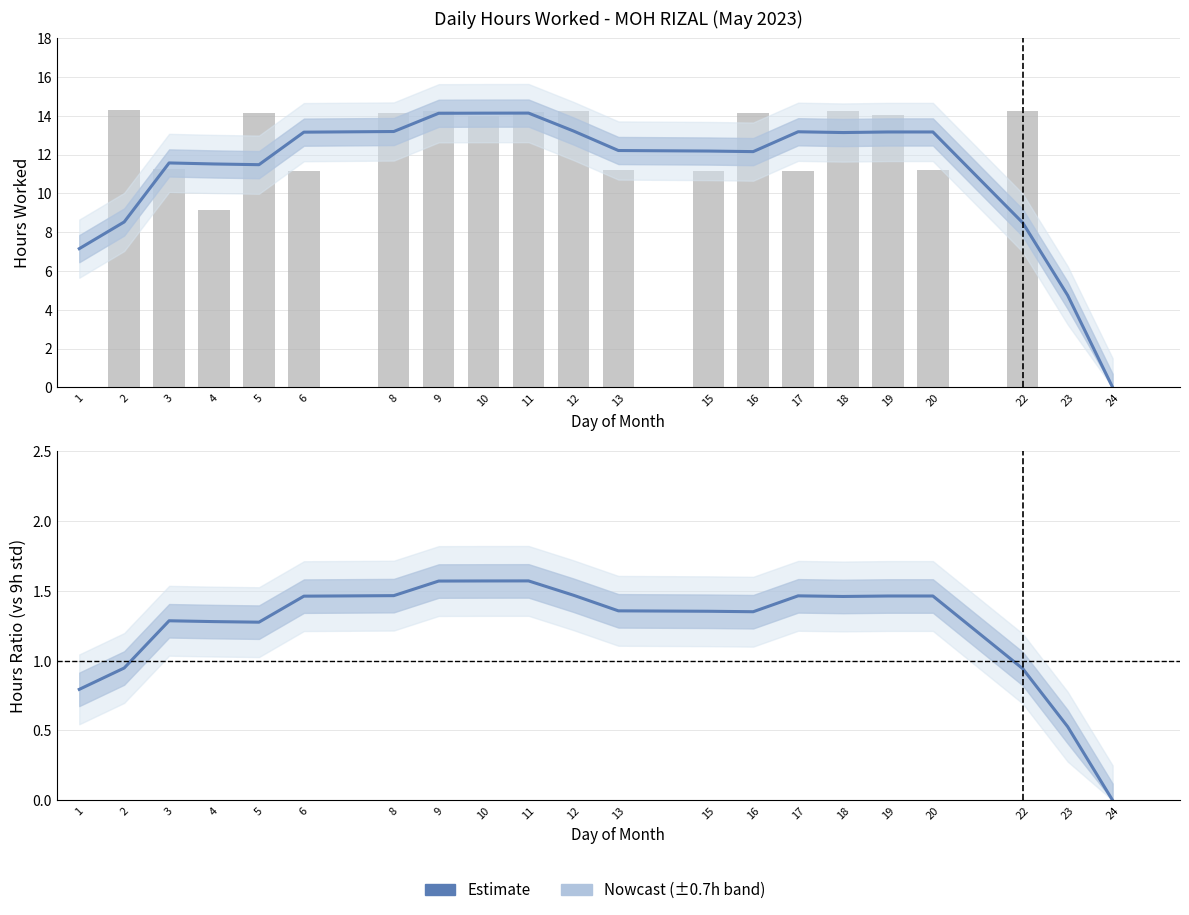

What is the ratio of the value at 22 to the value at 15?

0.7